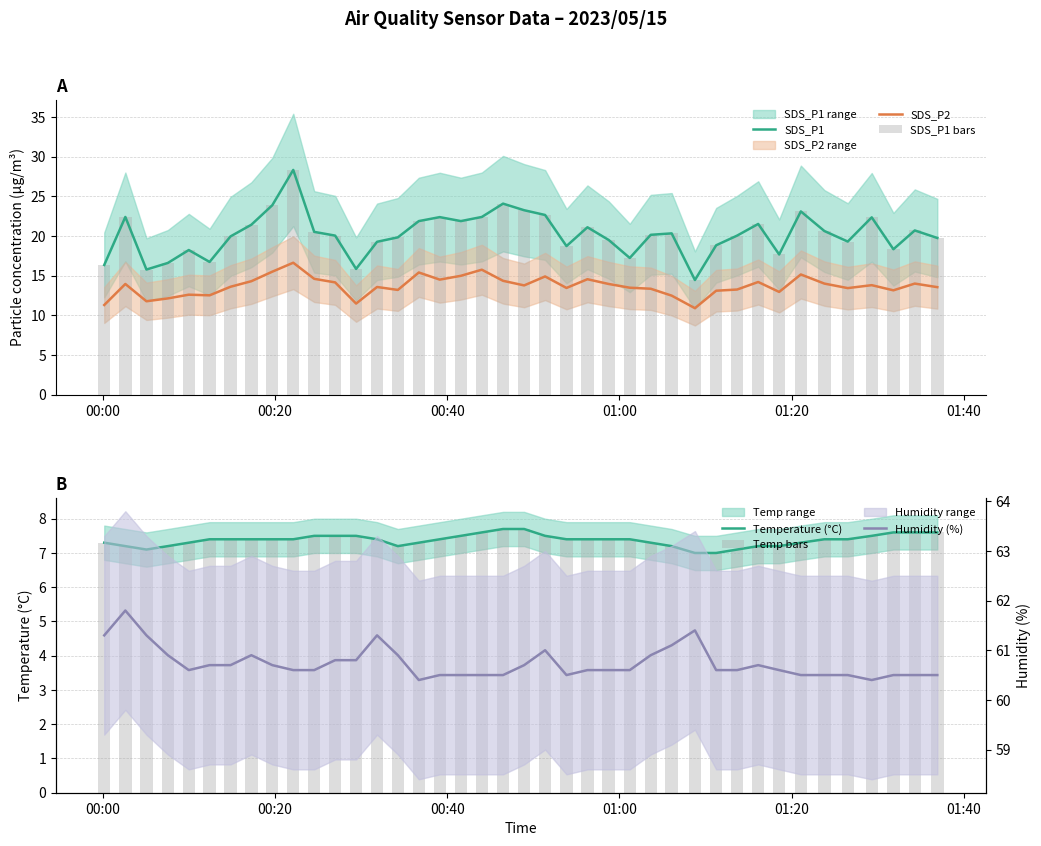

What is the difference between the maximum and minimum values in the Temp bars series?

0.7